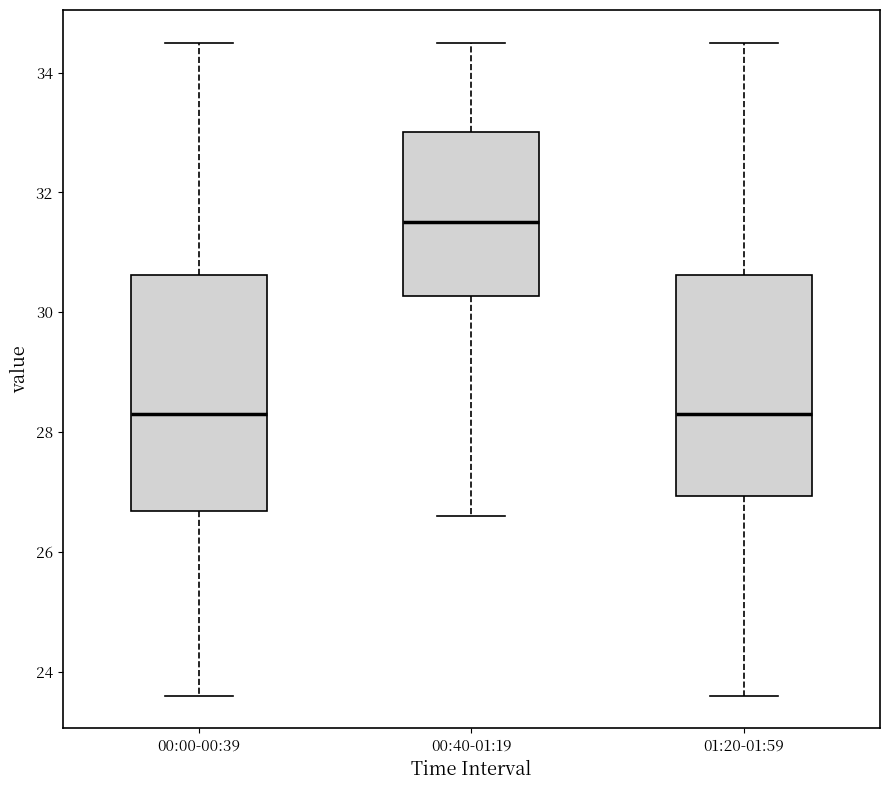

Comparing the boxes themselves (not the whiskers), which one is the tallest?

00:00-00:39